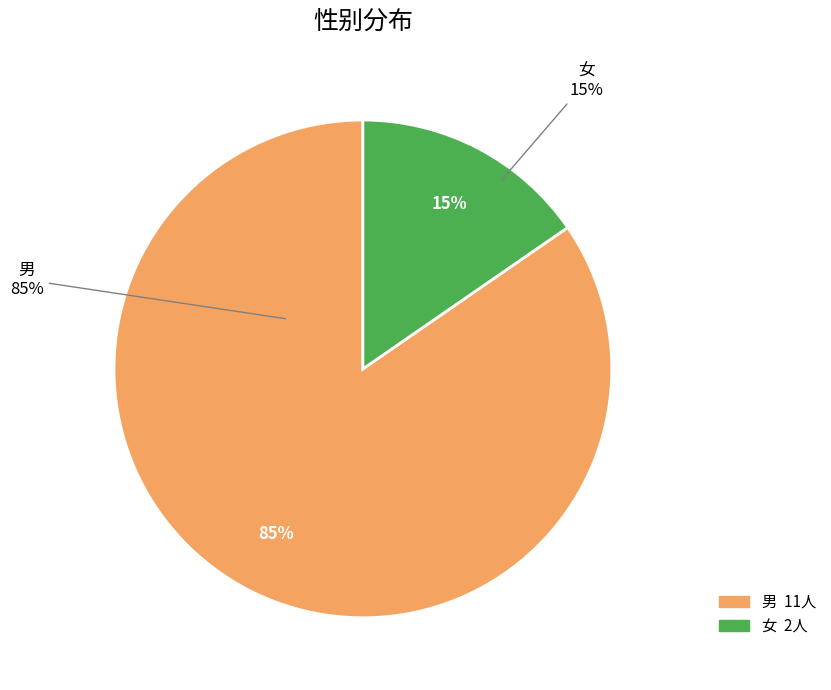

Is it true that 女 is 15% of the pie?

True